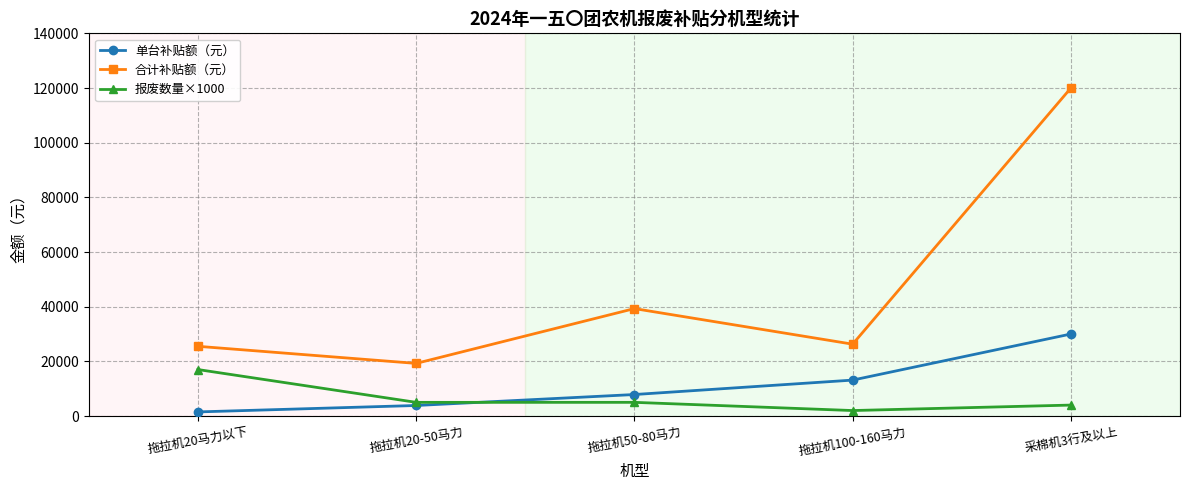

Which category has the highest value in the 单台补贴额（元） series?

采棉机3行及以上